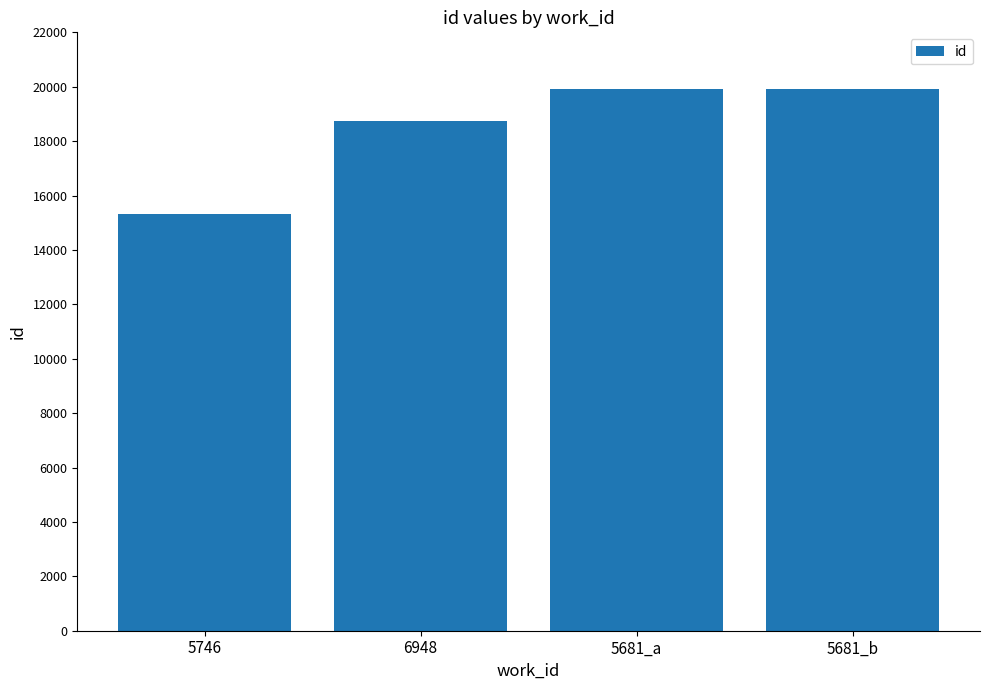

What is the value of the 3rd bar from the left?

19913